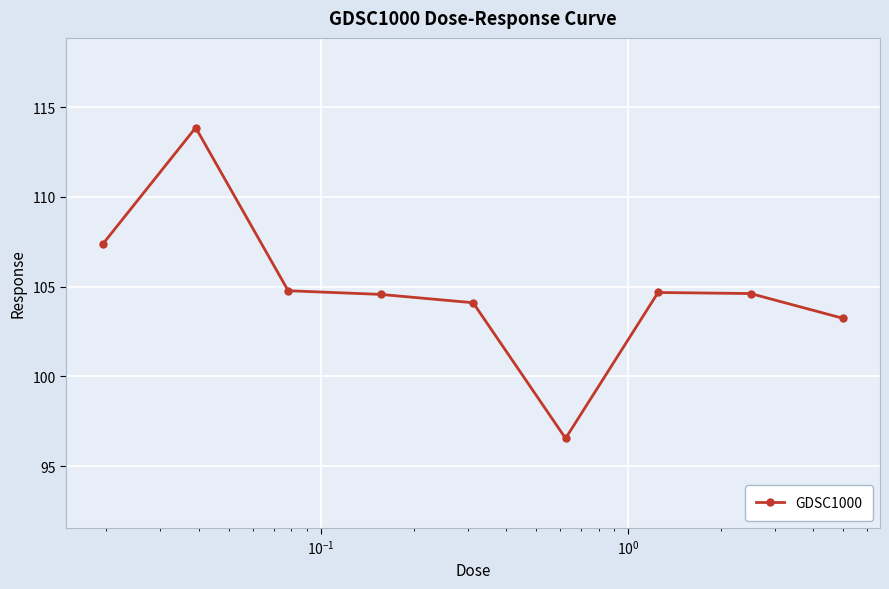

True or false: the data has more than 0 interior local peaks.

True